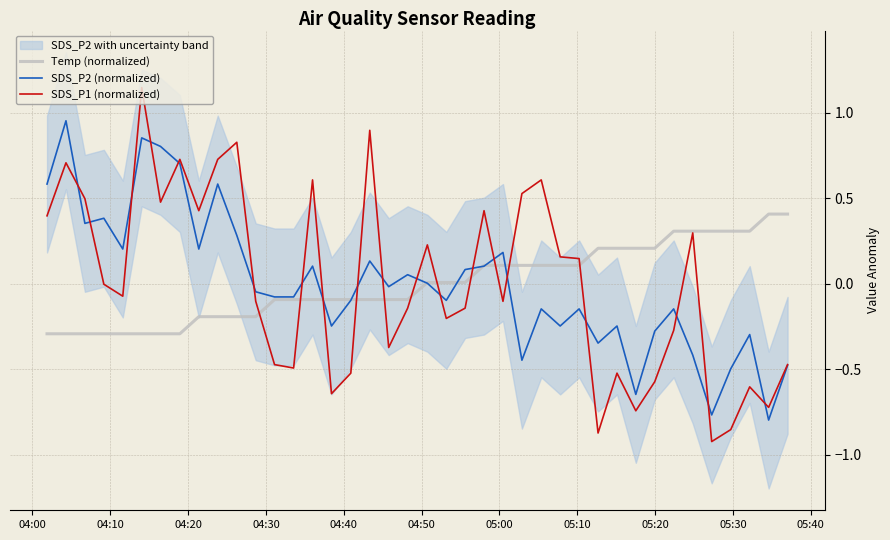

Does the chart display data point markers on the line(s)?

No